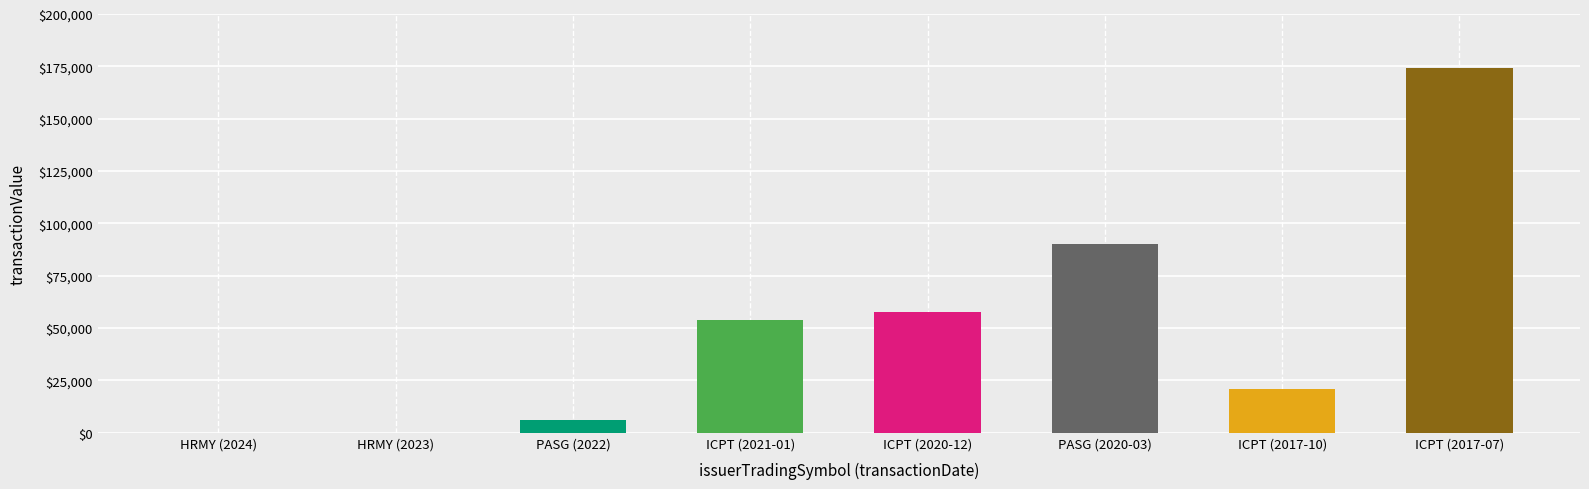

Is it true that the value at HRMY (2023) is 90626?

False